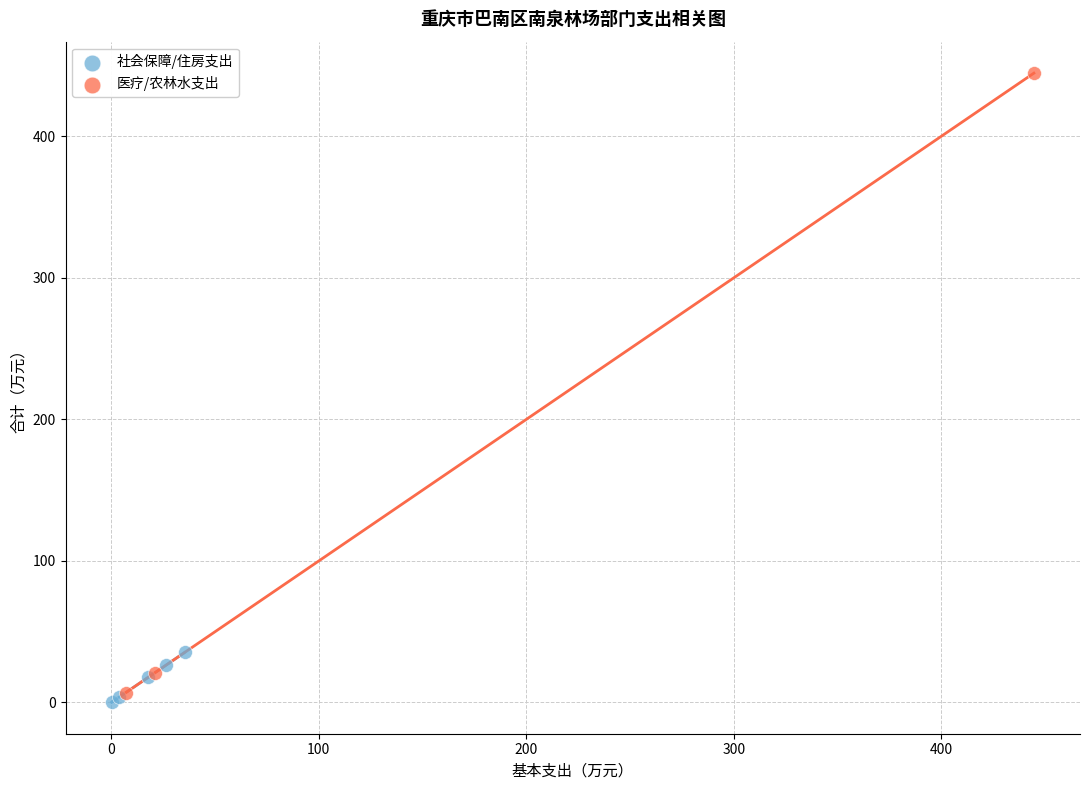

Which series contains the highest Y value?

医疗/农林水支出